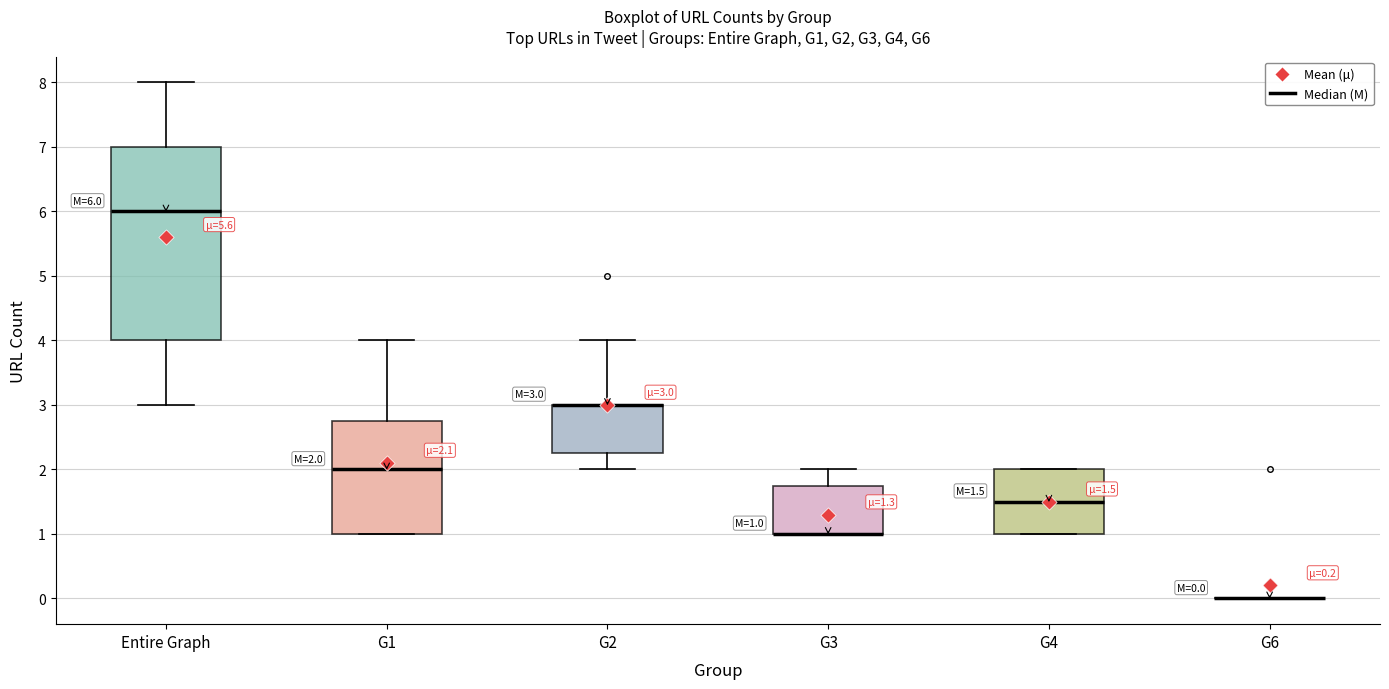

Comparing the boxes themselves (not the whiskers), which one is the tallest?

Entire Graph